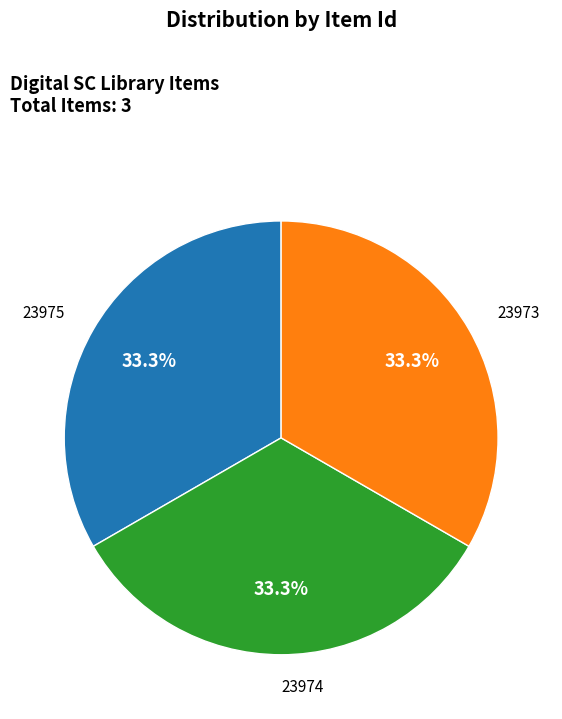

How many slices are in this pie chart?

3